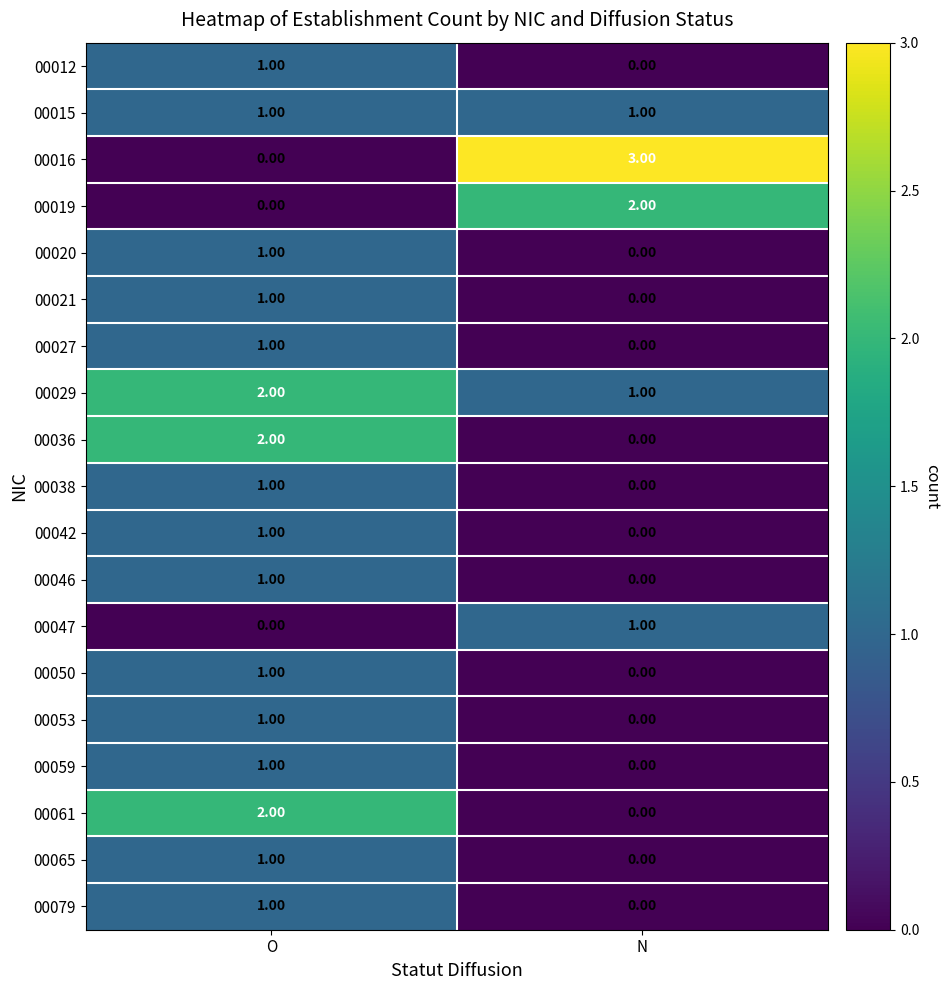

Between O and N, which series saw the biggest shift?

00016